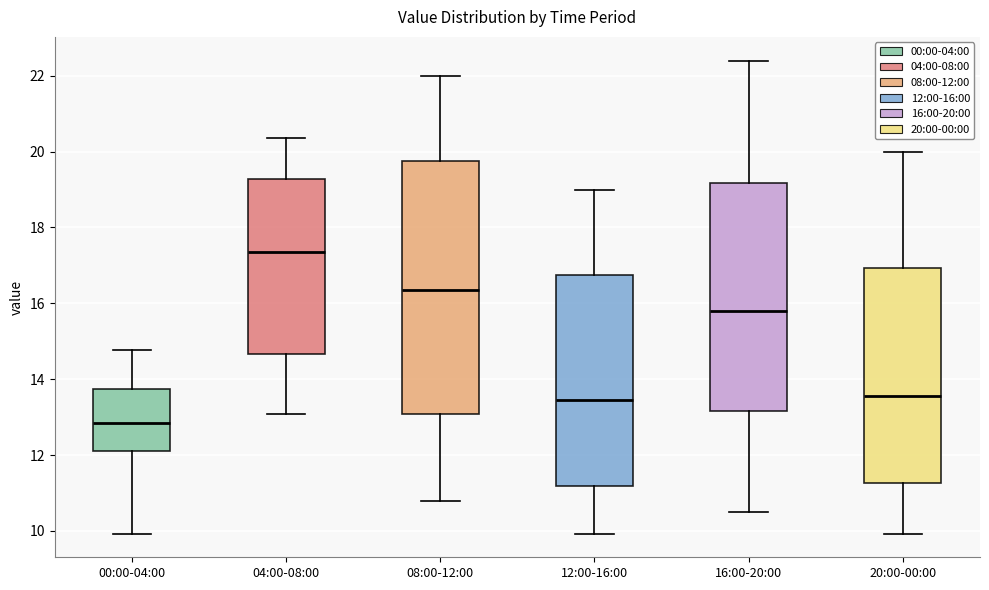

Which box has the highest median line?

04:00-08:00